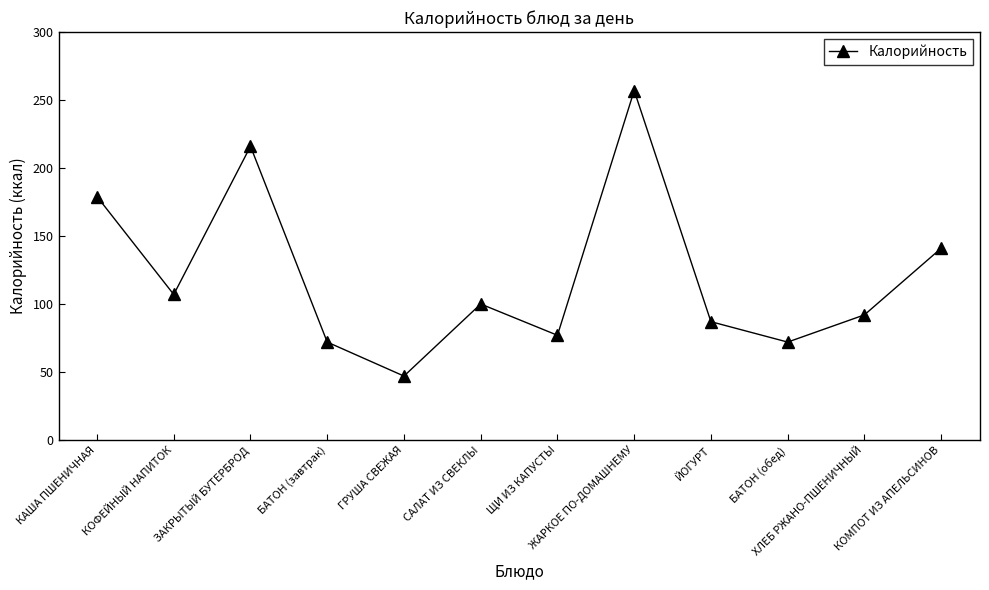

True or false: there are more than 0 points higher than both neighbors.

True